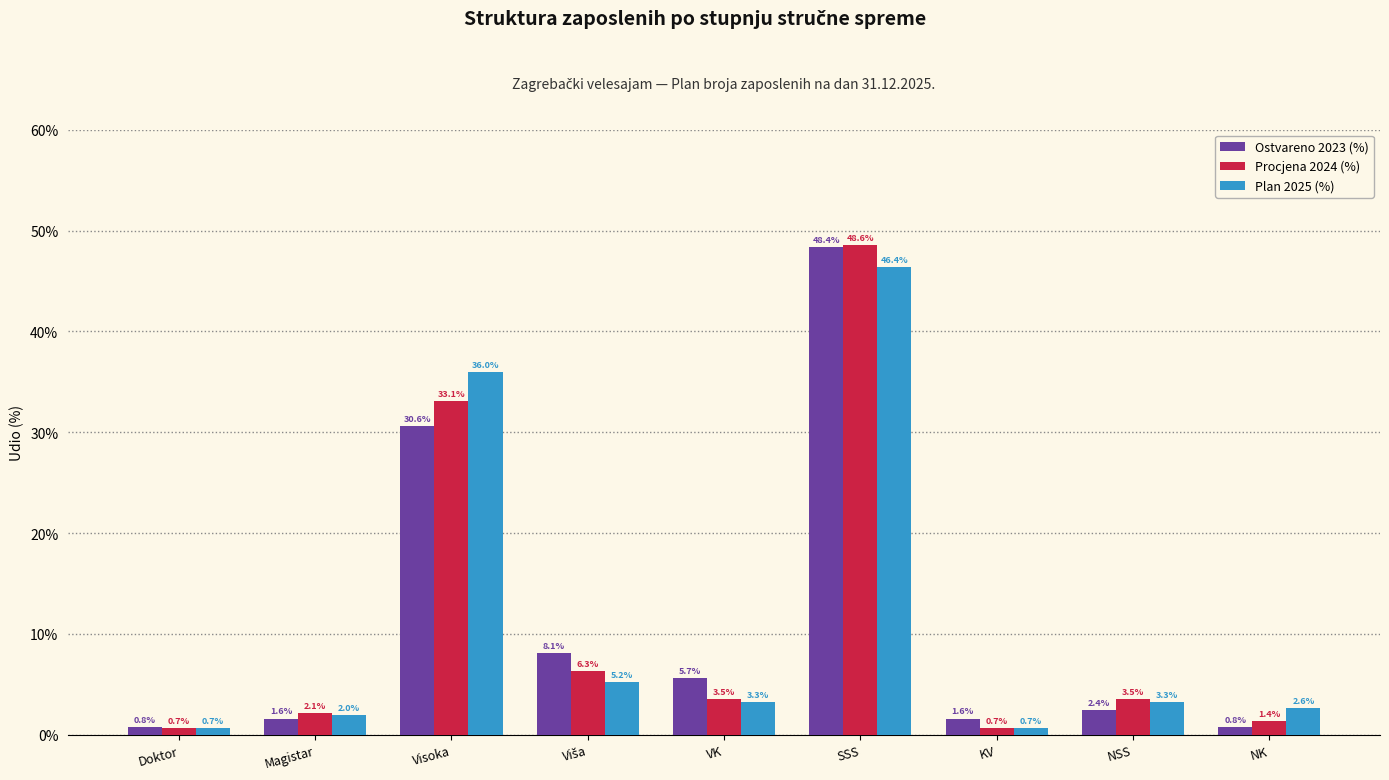

What is the maximum value for Ostvareno 2023 (%)?

48.4